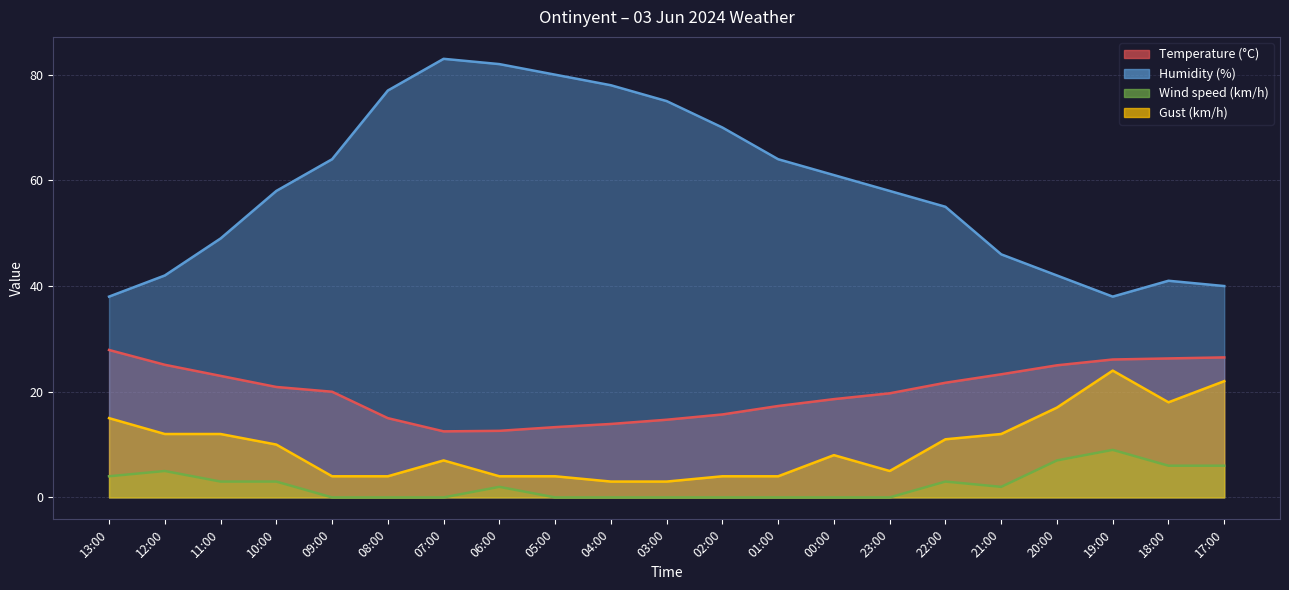

What is the greatest value displayed?

83.0